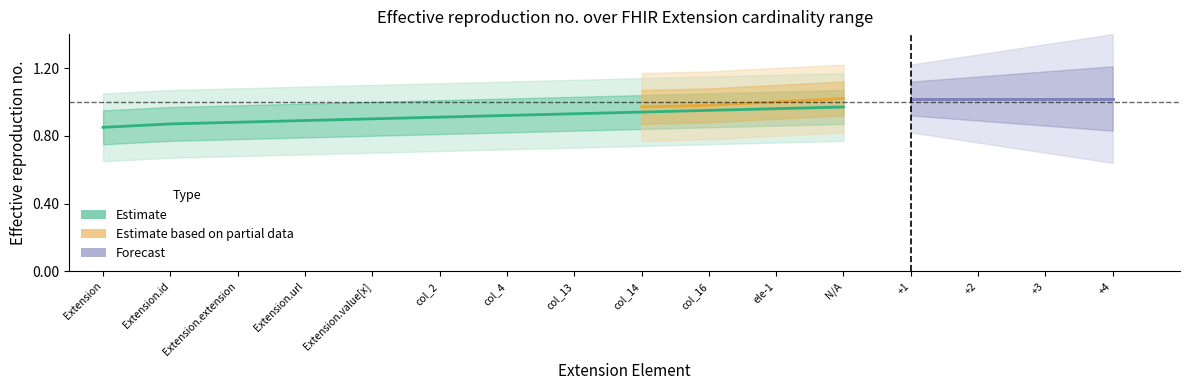

Does the chart have visible grid lines?

No